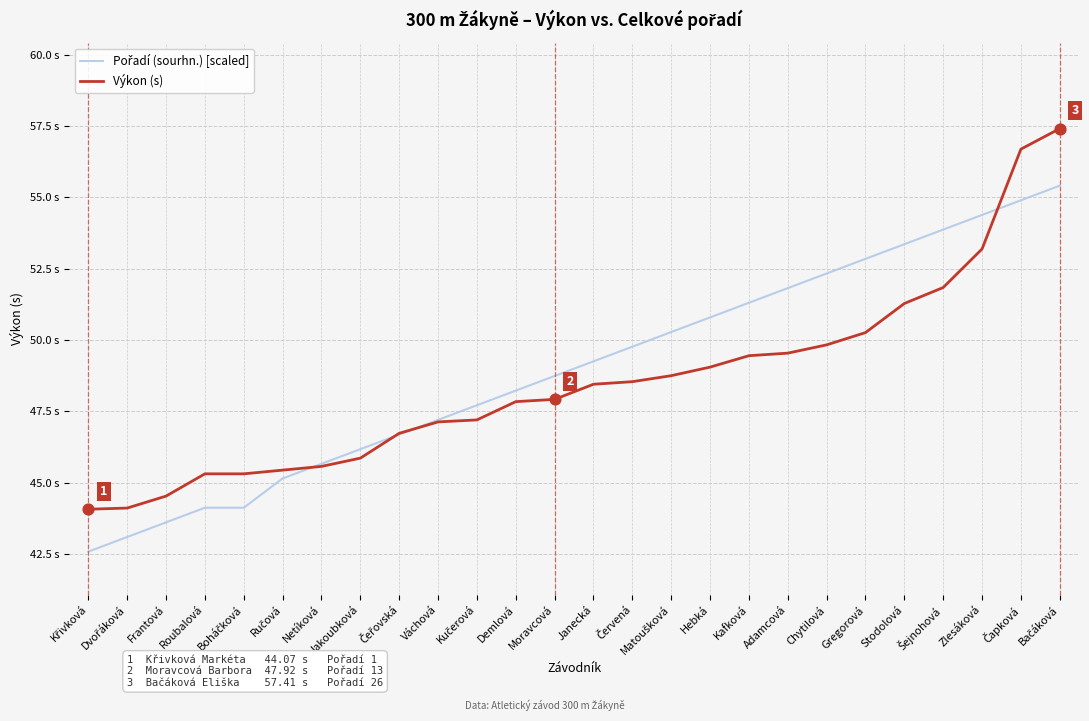

Is this an area chart (filled region under the line)?

No